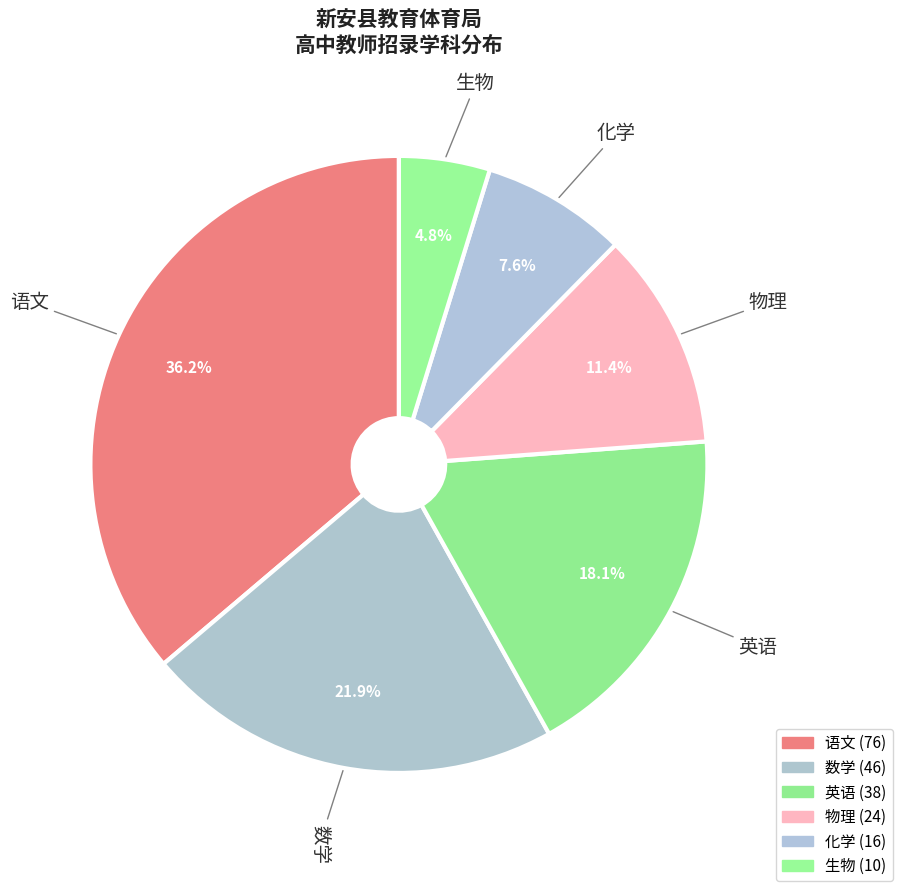

How many slices are in this pie chart?

6